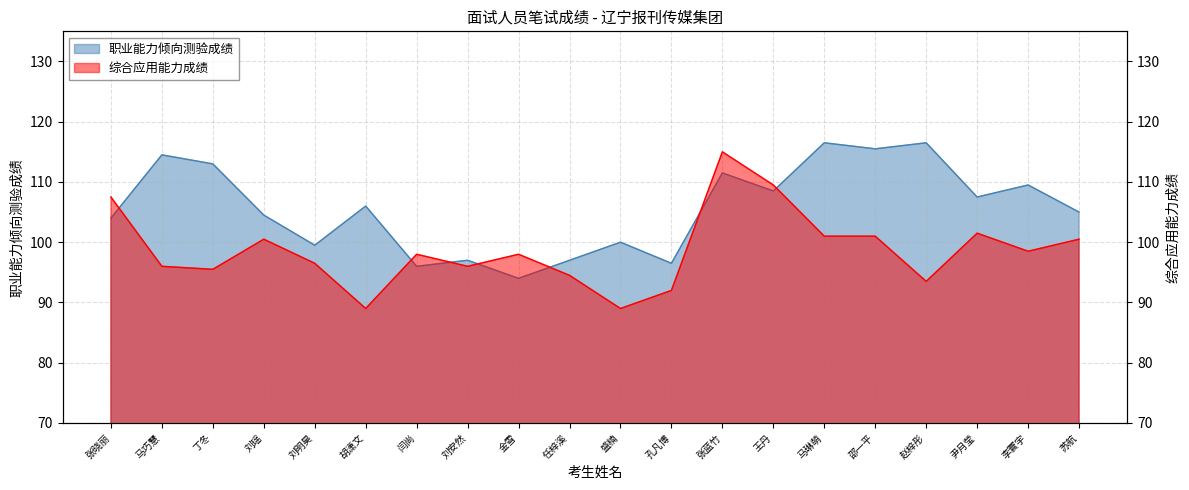

Is it true that 综合应用能力成绩 equals 96.5 at 刘明昊?

True